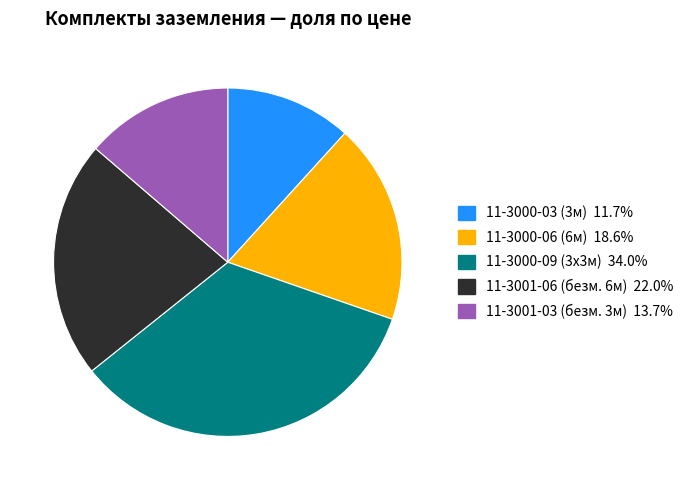

True or false: 11-3000-06 accounts for 12% of the total.

False